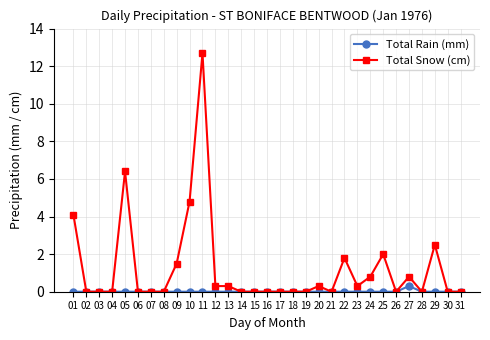

What is the total value across all series at 23?

0.3